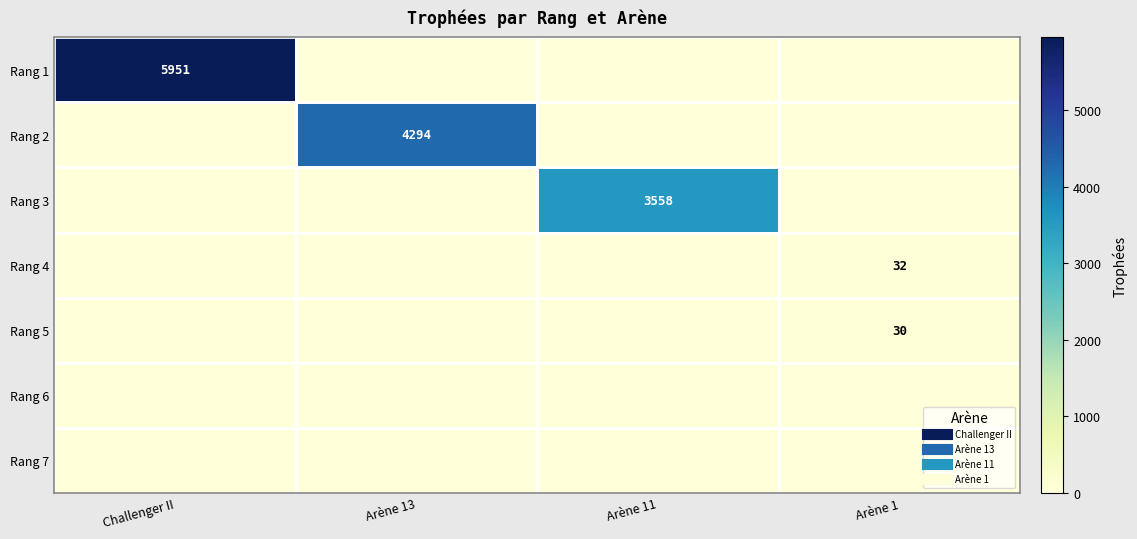

Is the value of Rang 4 at Arène 13 greater than the value of Rang 6 at Arène 1?

No